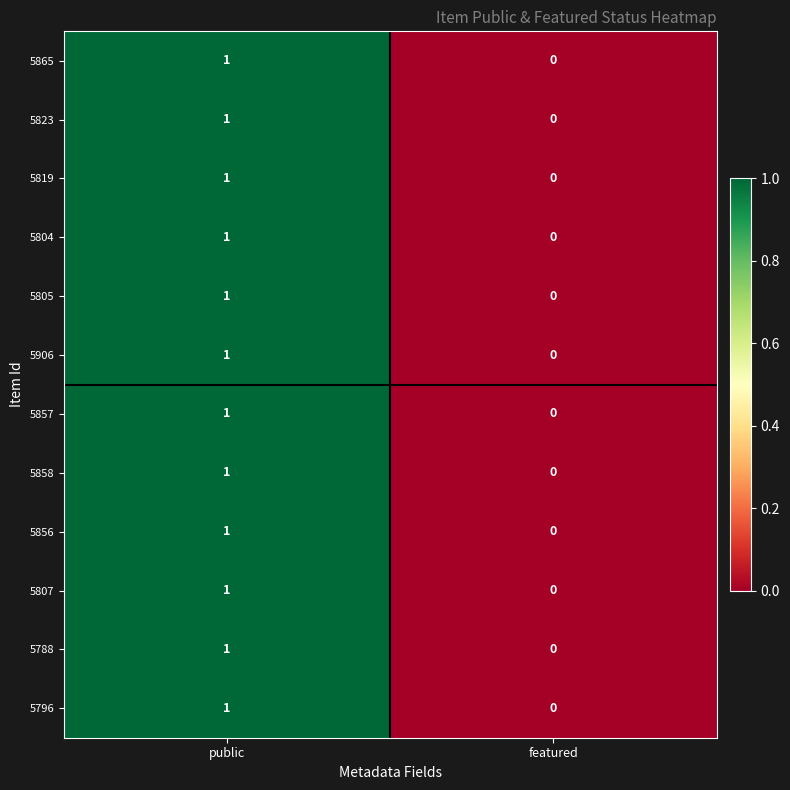

Rank the categories by 5865 value from highest to lowest.

public, featured